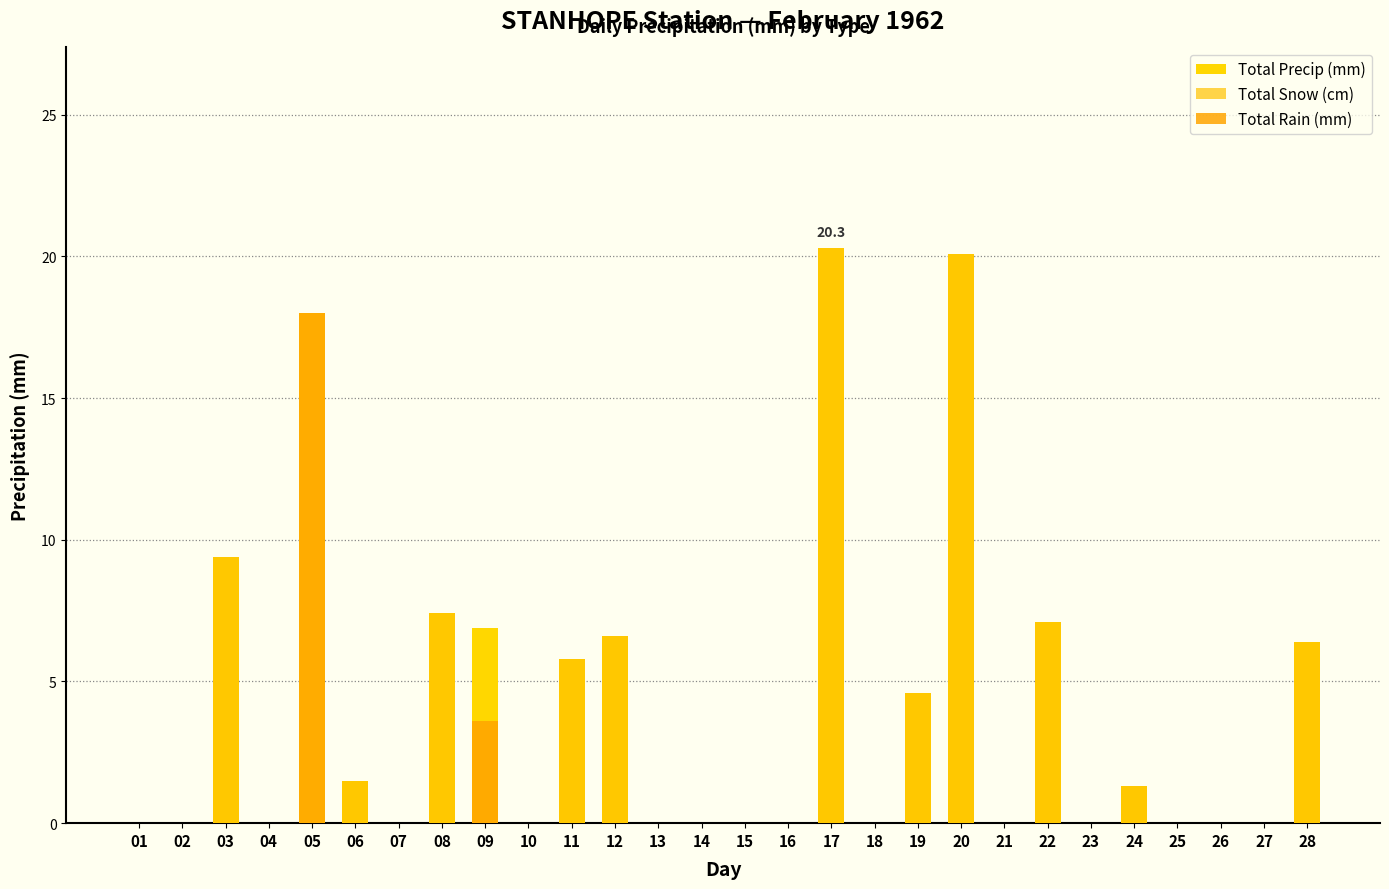

What are all the series names shown in the legend?

Total Precip (mm), Total Snow (cm), Total Rain (mm)